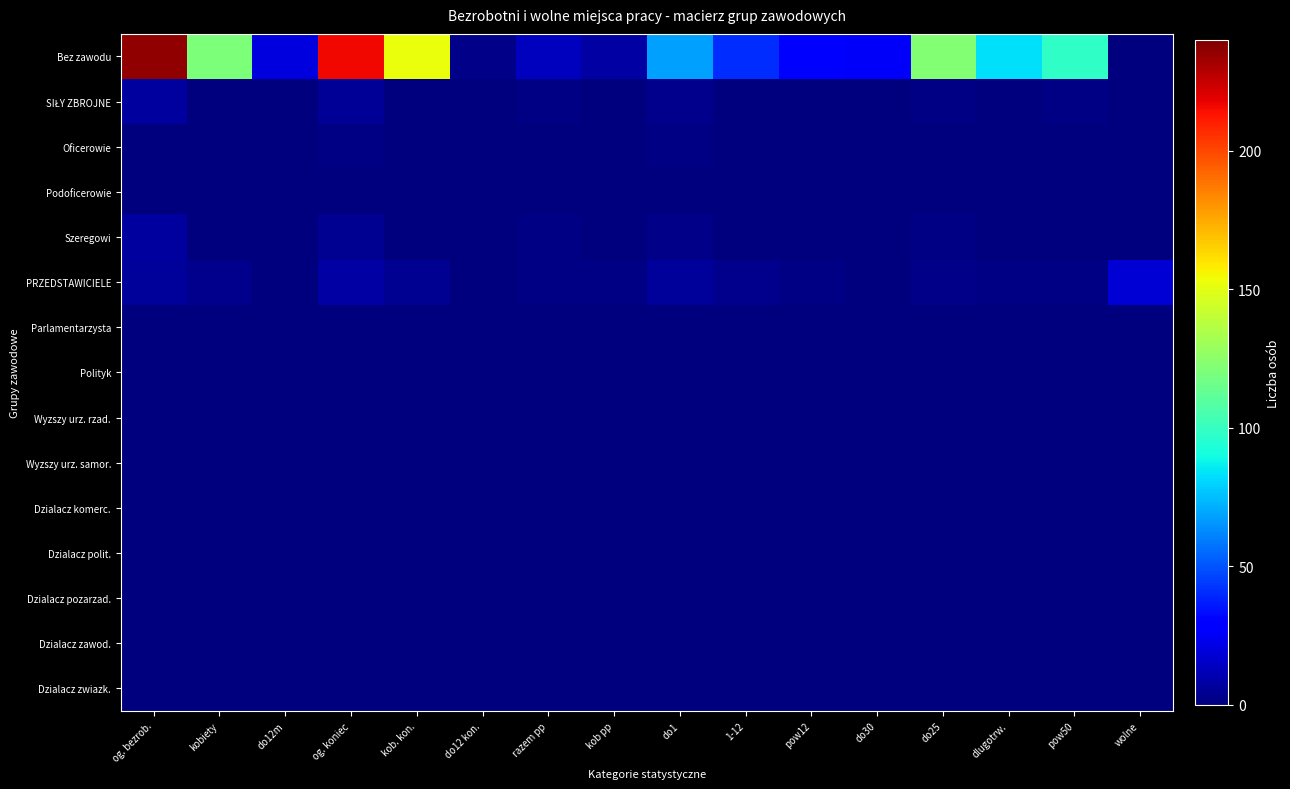

Which has a higher value, wolne or og. bezrob.?

og. bezrob.